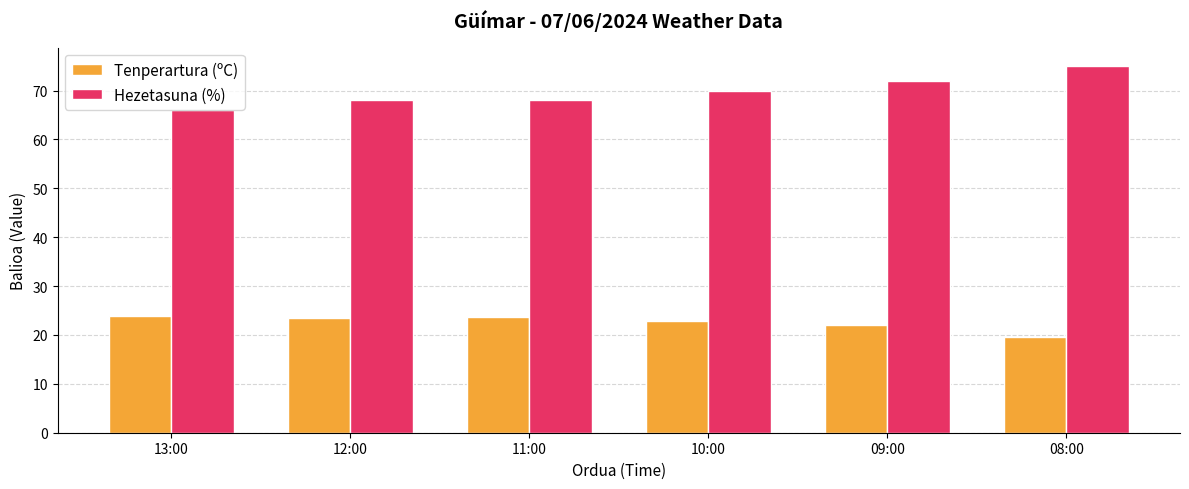

True or false: Tenperartura (ºC) has a value of 22.8 at 10:00.

True